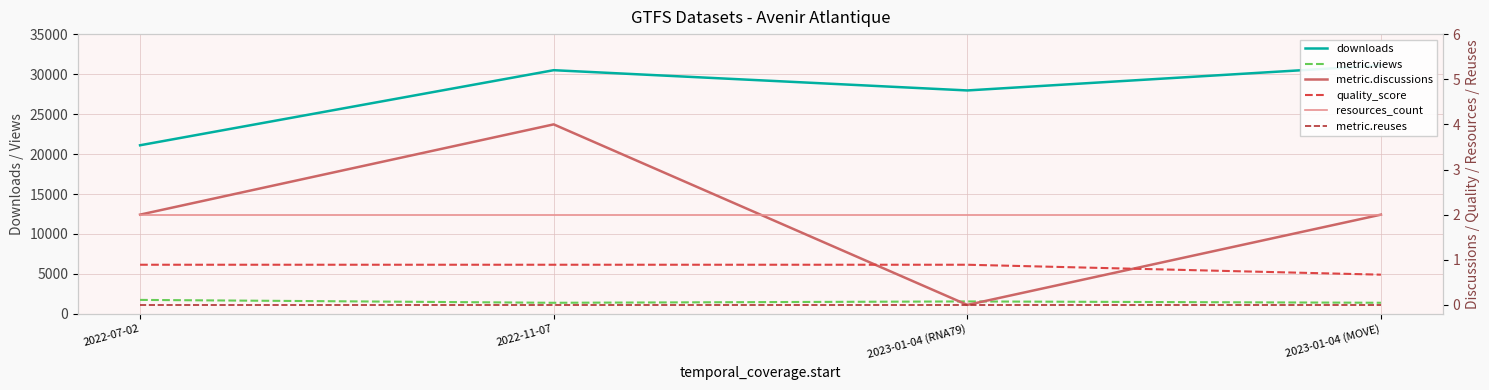

Which series ends up on top after the final intersection of resources_count and metric.discussions?

resources_count